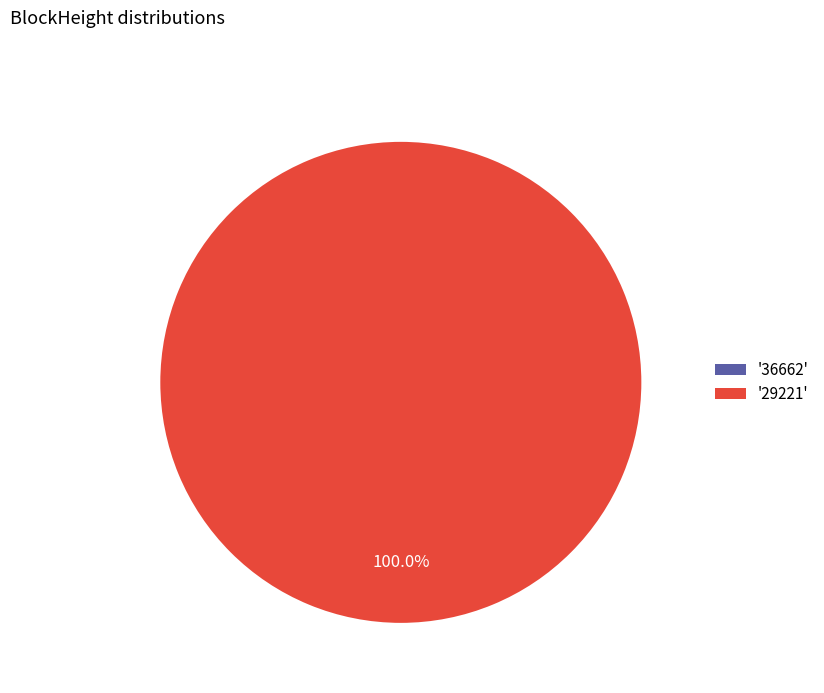

How many segments does this pie chart have?

2